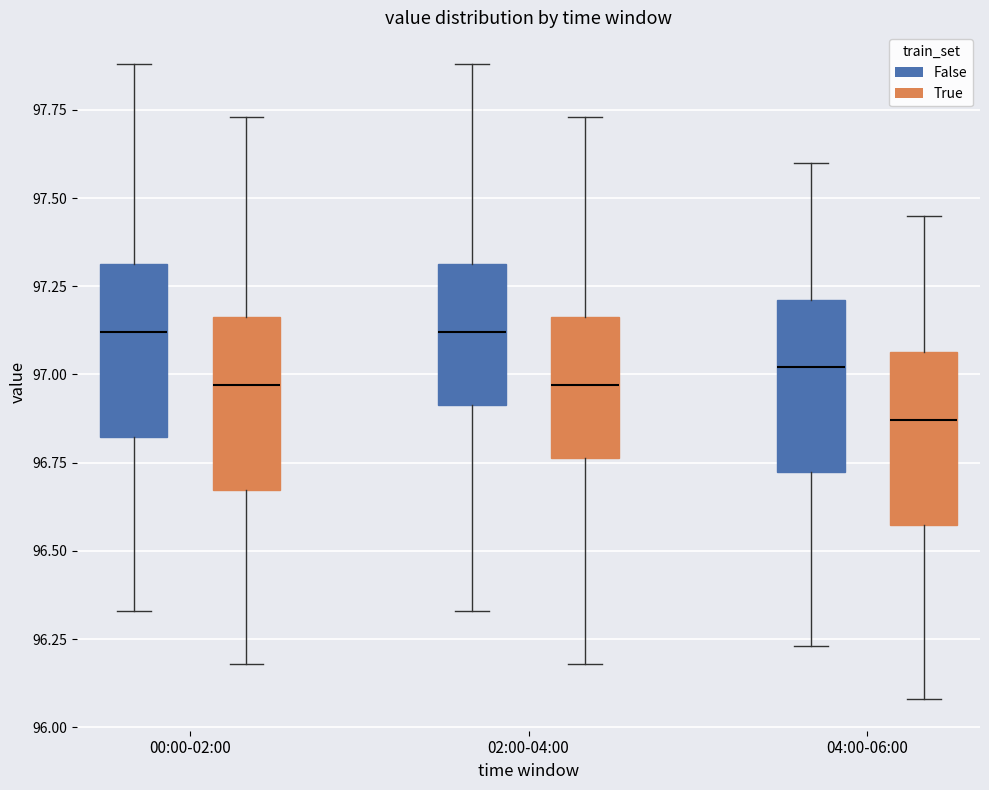

Reading left to right, transcribe this box plot: for each box, give where its median line is, the range the box spans, and where its two whiskers end, as read against the y-axis. The values are not printed on the chart, so give them approximately, as read against the axis.

00:00-02:00 (False): median 97.10, box 96.80 to 97.30, whiskers 96.35 to 97.90
00:00-02:00 (True): median 96.95, box 96.65 to 97.15, whiskers 96.20 to 97.75
02:00-04:00 (False): median 97.10, box 96.90 to 97.30, whiskers 96.35 to 97.90
02:00-04:00 (True): median 96.95, box 96.75 to 97.15, whiskers 96.20 to 97.75
04:00-06:00 (False): median 97.00, box 96.70 to 97.20, whiskers 96.25 to 97.60
04:00-06:00 (True): median 96.85, box 96.55 to 97.05, whiskers 96.10 to 97.45